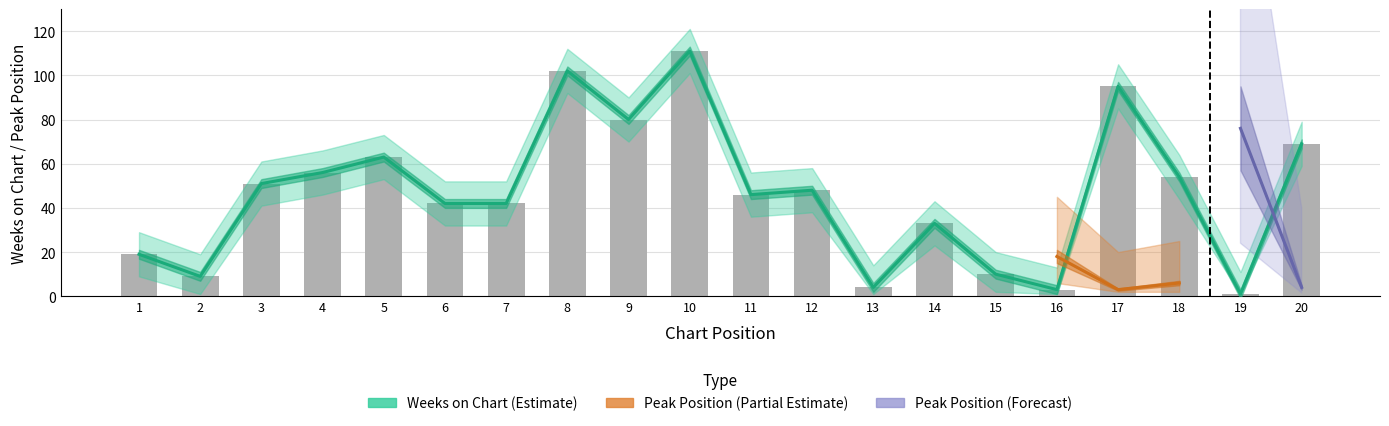

How many data points are above 48?

9